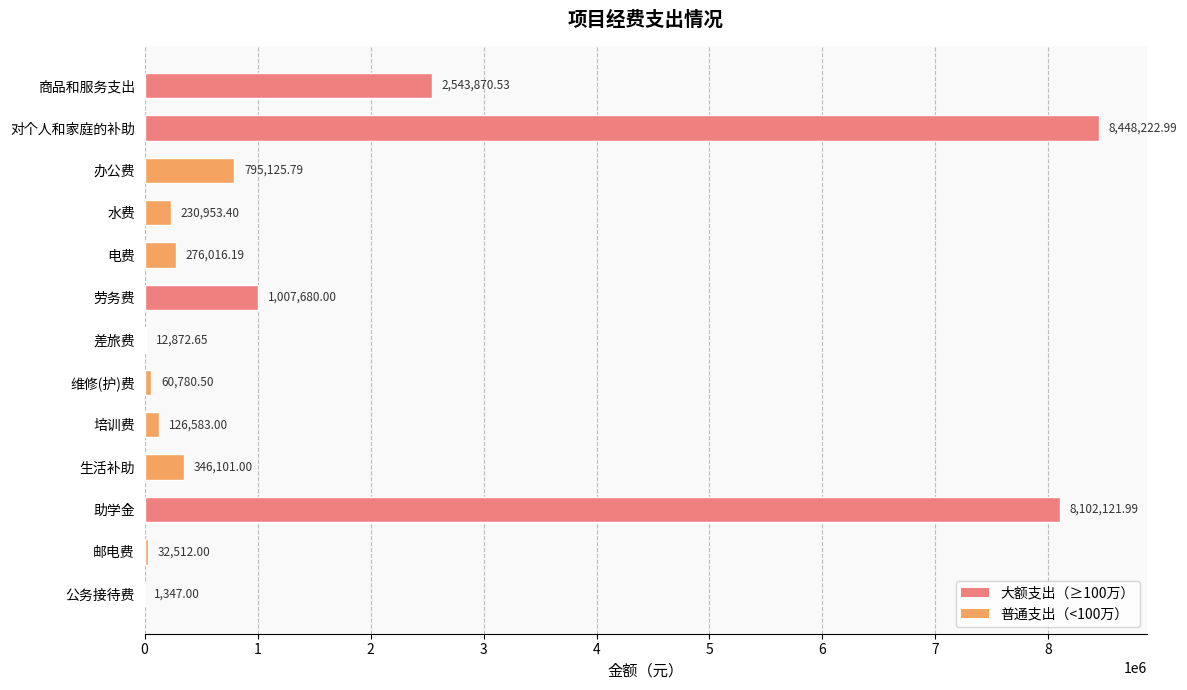

What is the change in value from 劳务费 to 生活补助?

-661579.0